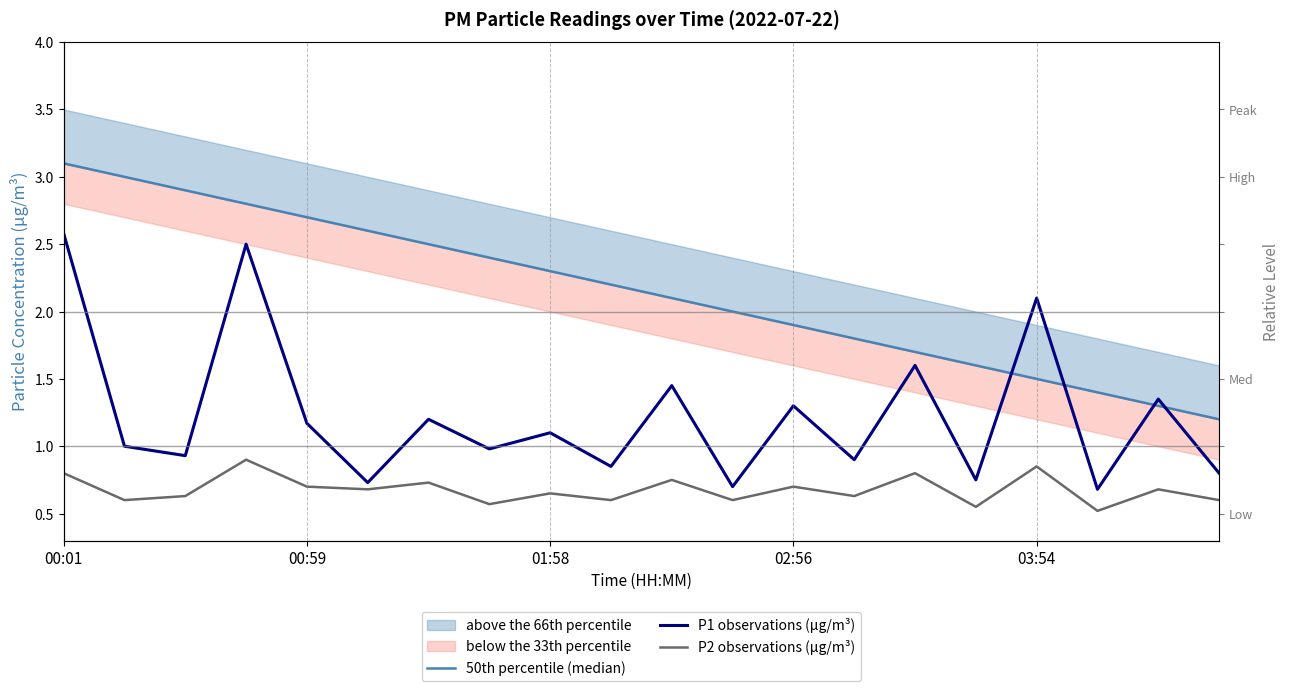

What is the greatest value displayed?

3.1